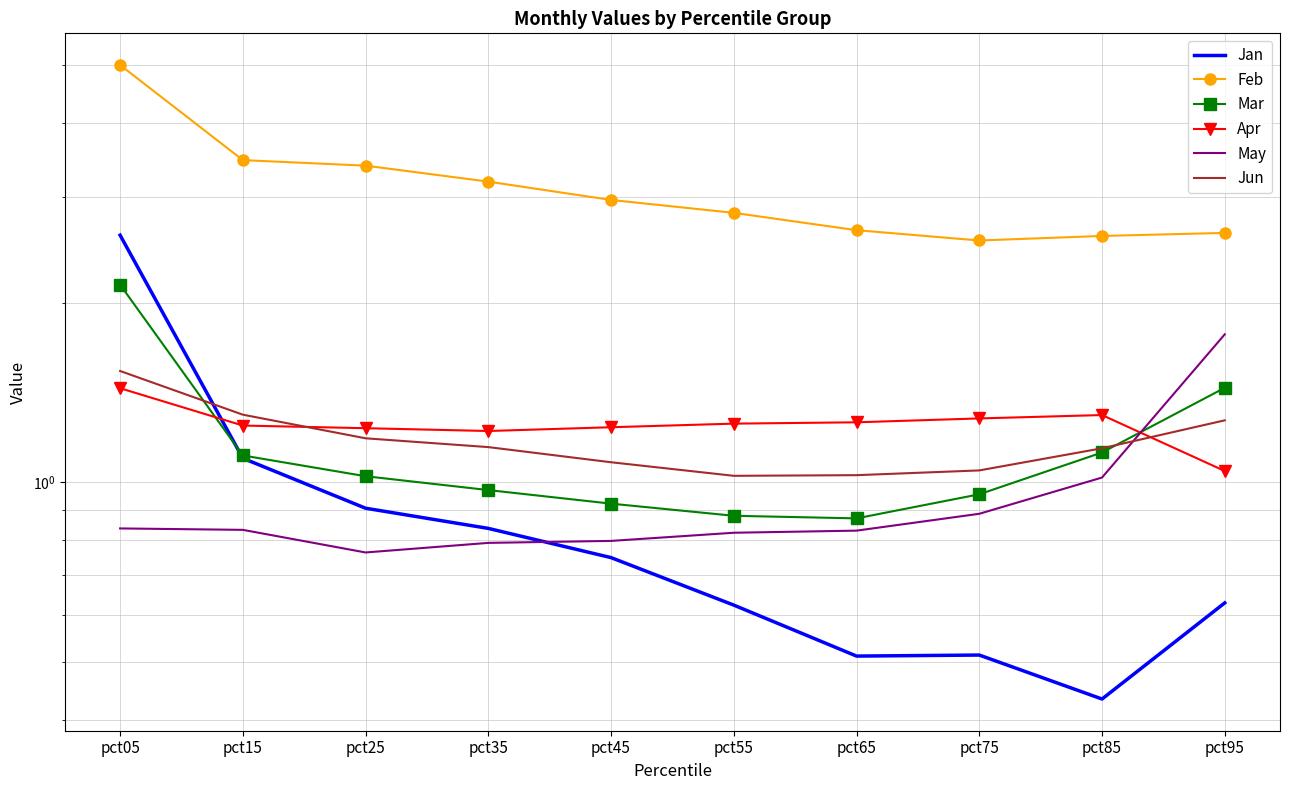

What is the total value across all series at pct85?

7.6